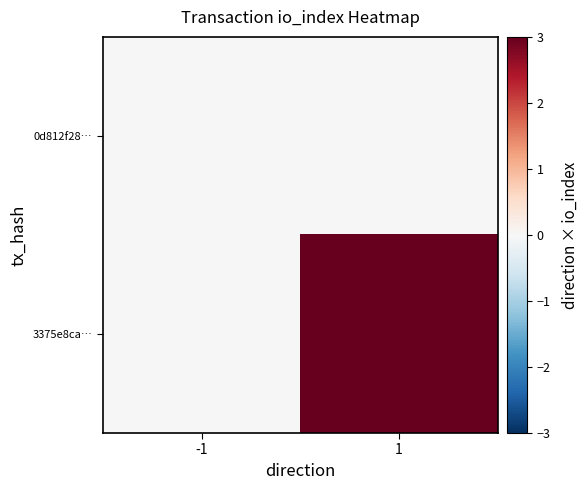

Reading left to right, transcribe all the data shown in this chart.

0d812f28…: -1=0	1=0
3375e8ca…: -1=0	1=3